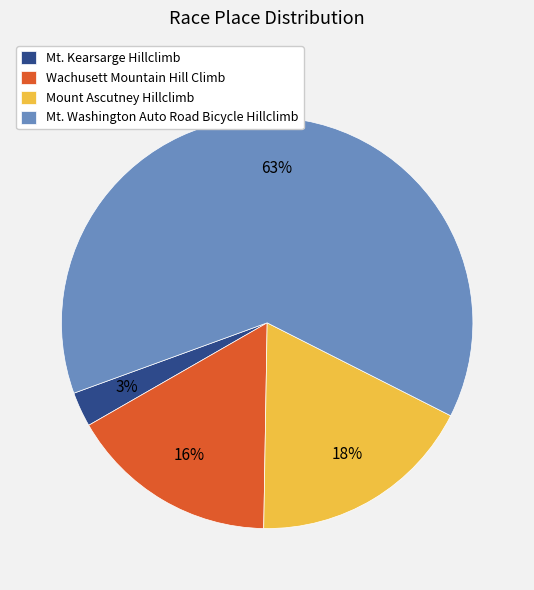

Which slice is the largest?

Mt. Washington Auto Road Bicycle Hillclimb